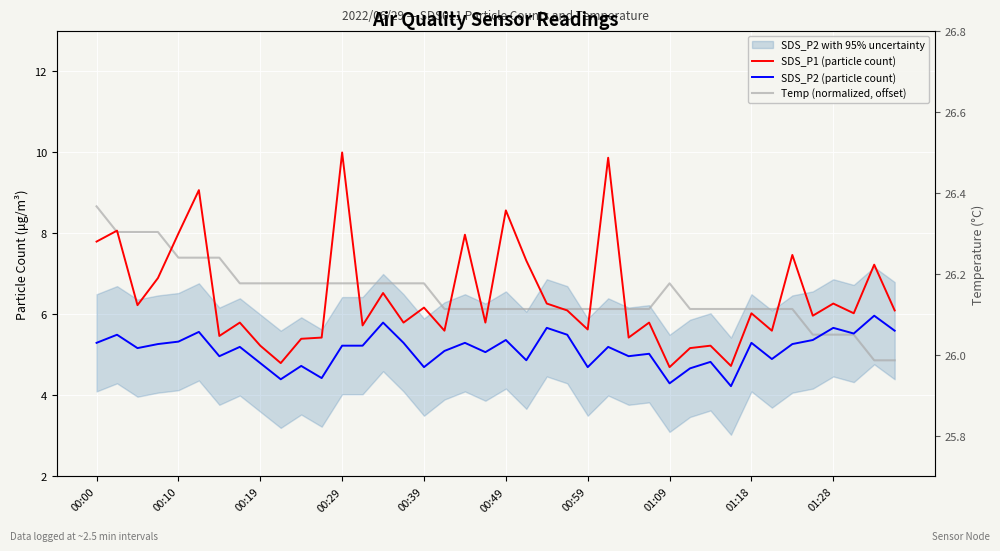

How many intersections are there between Temp (normalized, offset) and SDS_P2 (particle count)?

1